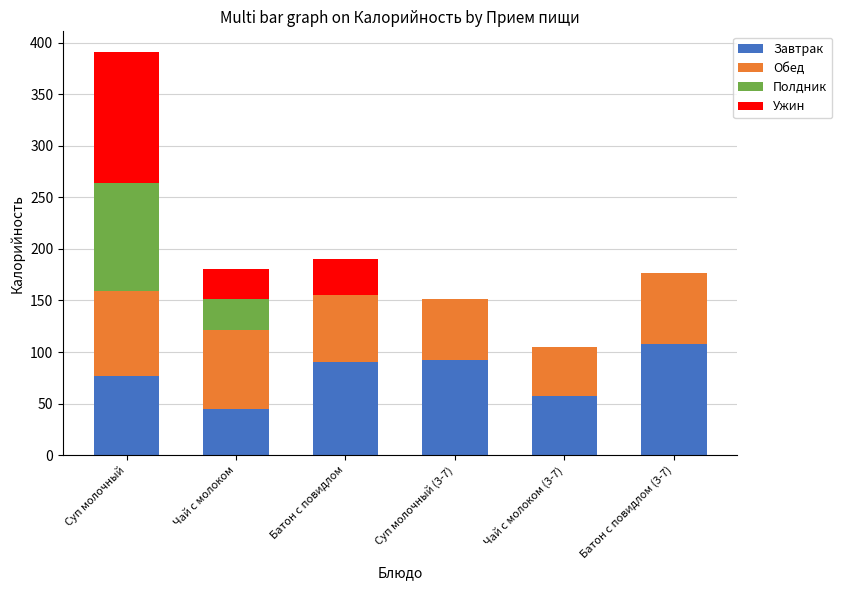

At which category is the sum across all series the highest?

Суп молочный